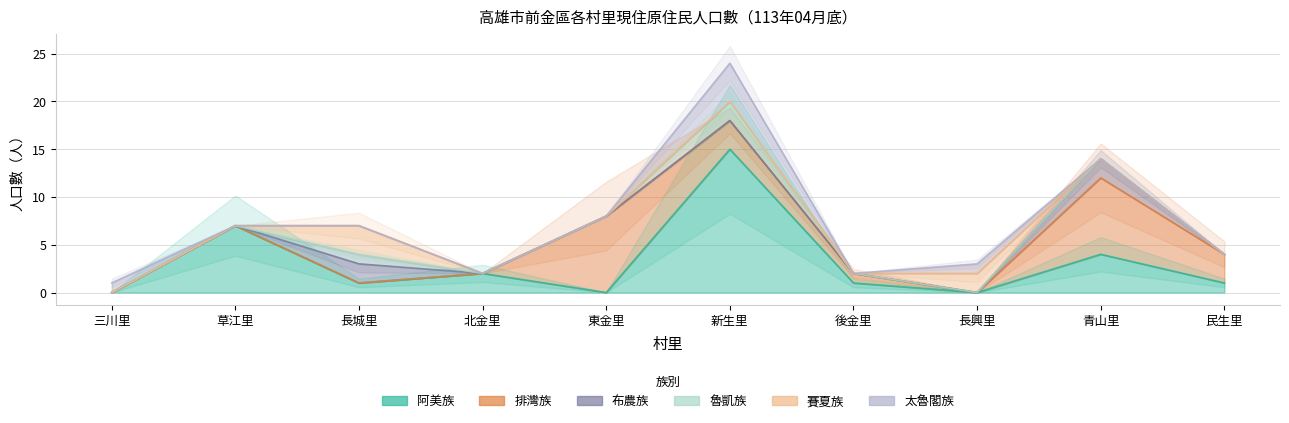

At how many categories does at least one series exceed 14?

1